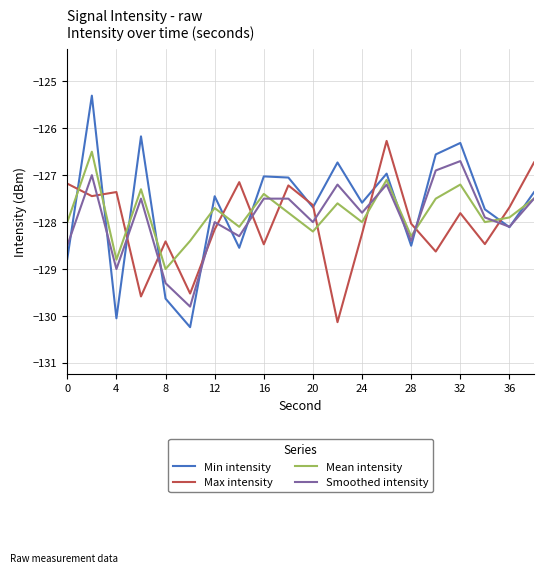

Rank the series by their maximum value, from lowest to highest.

Smoothed intensity, Mean intensity, Max intensity, Min intensity